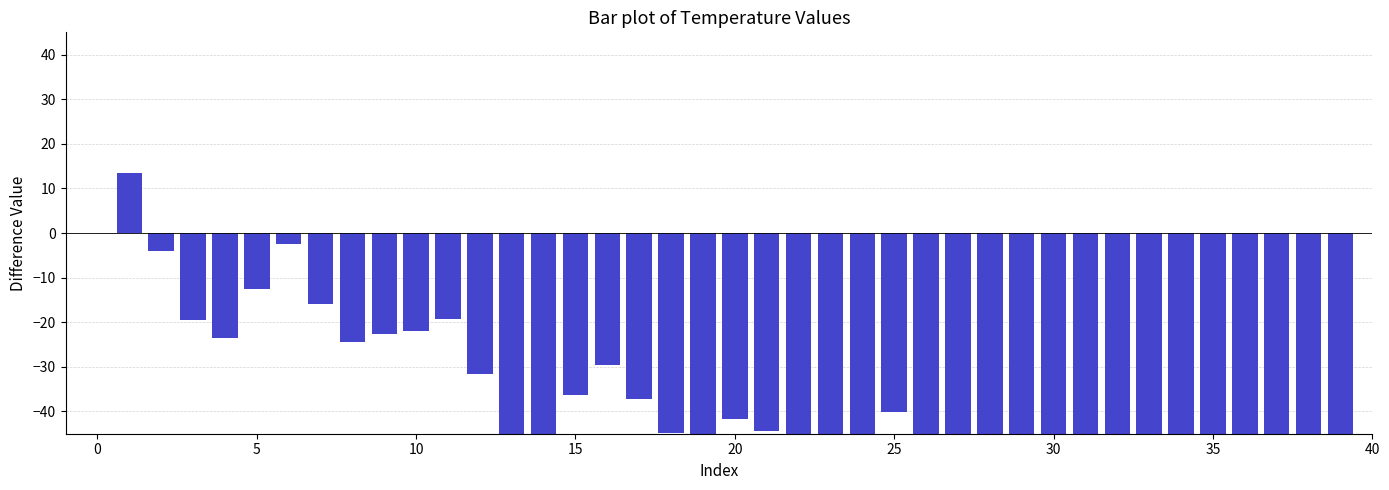

How many categories are shown in the chart?

40